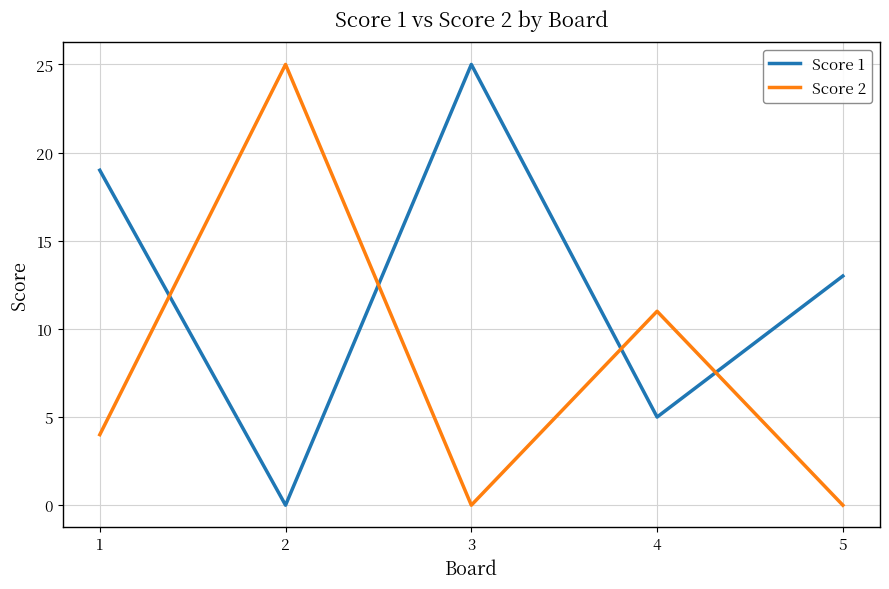

Is the value of Score 2 at 1 greater than the value of Score 1 at 1?

No